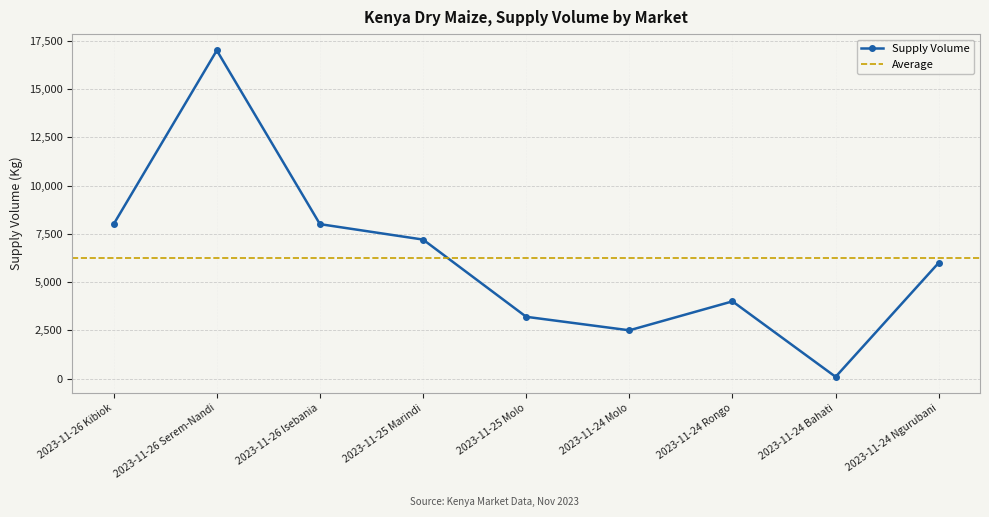

What is the minimum value shown in the chart?

90